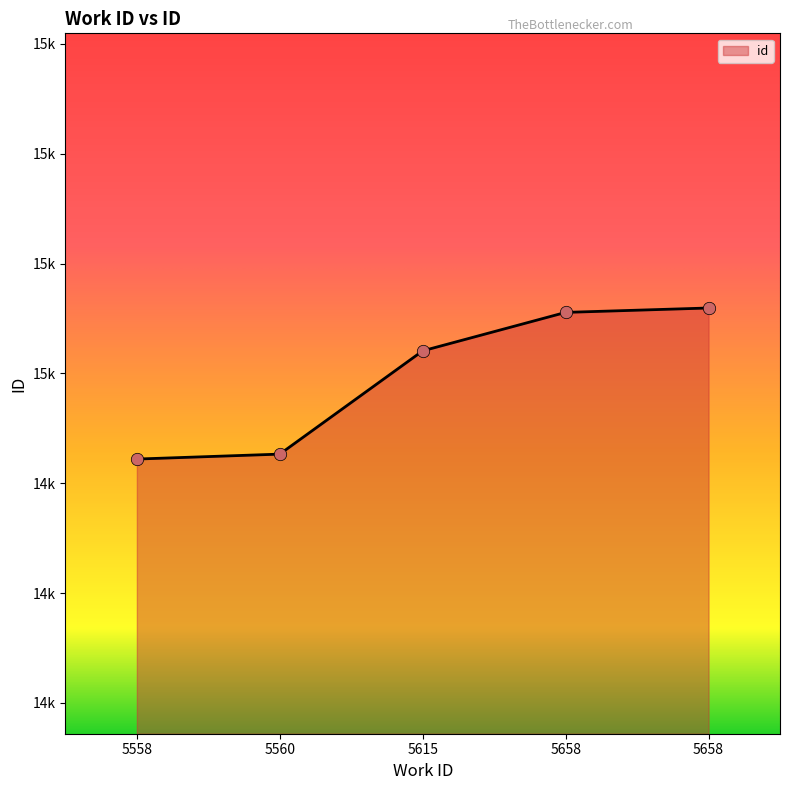

What is the change in value from 5658 to 5658?

+8